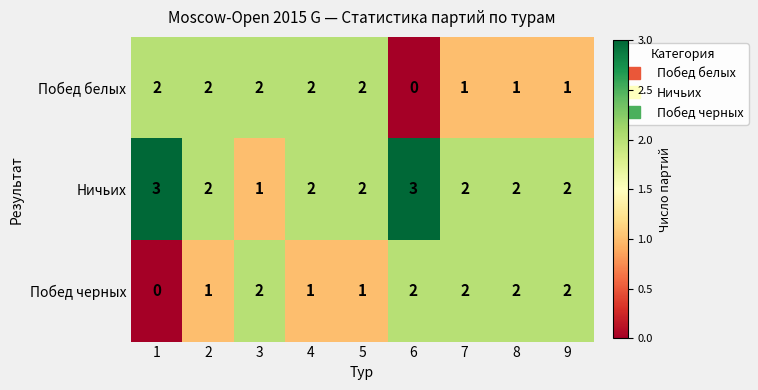

True or false: Ничьих has a value of 2 at 7.

True